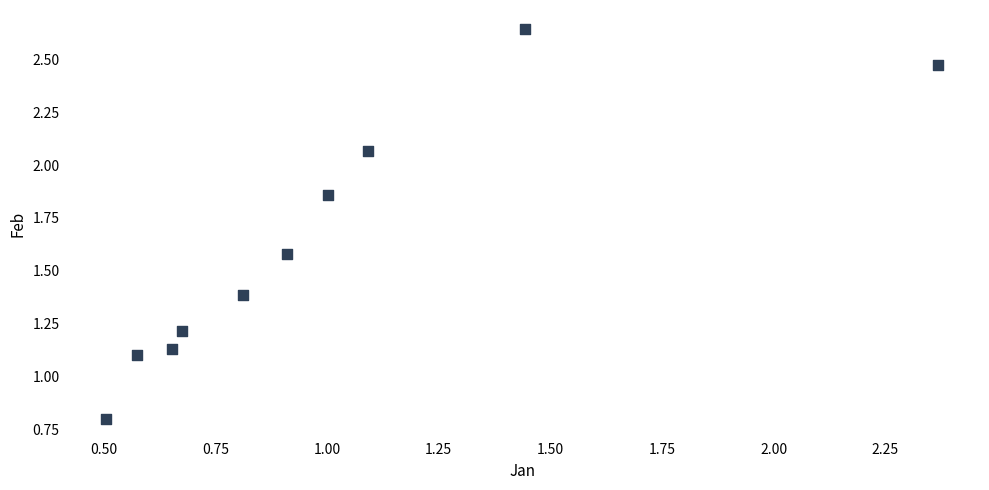

What is the range of Y values (max minus min)?

1.8